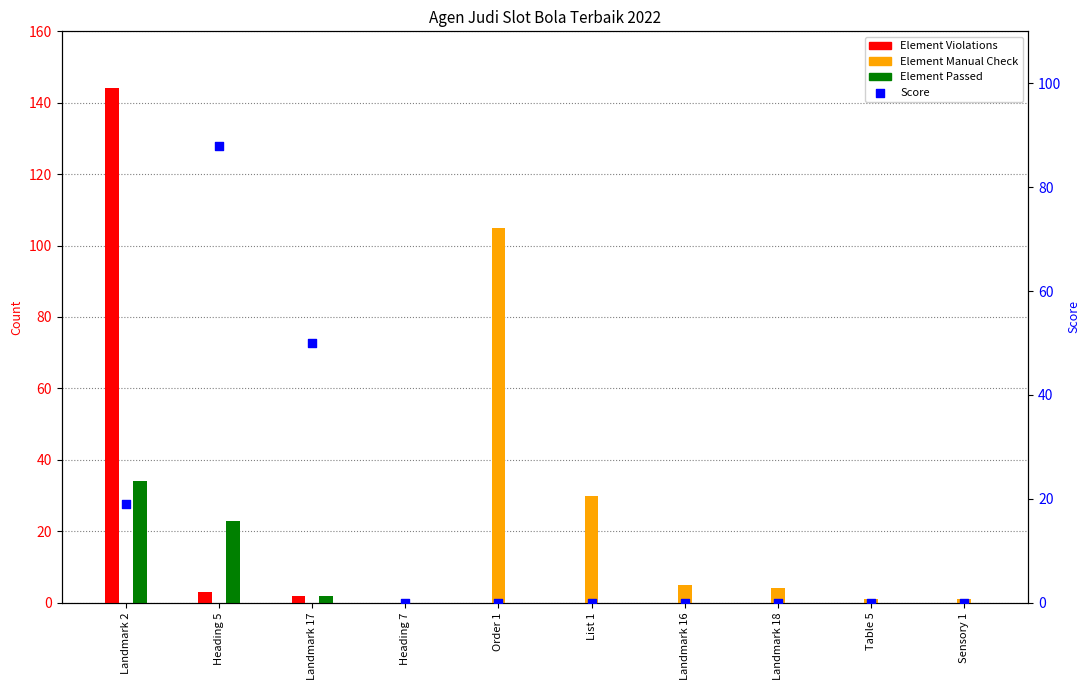

Which series has the largest total across all categories?

Score (percentile)